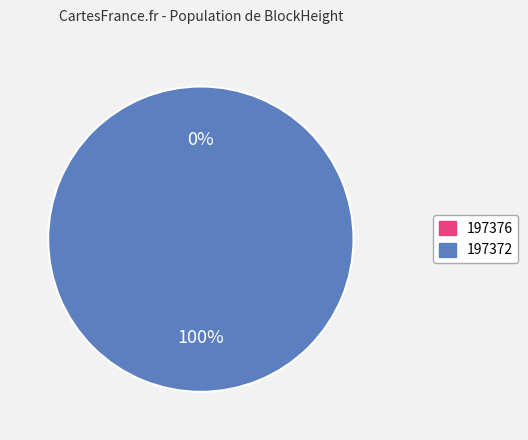

Which slice is the largest?

197372